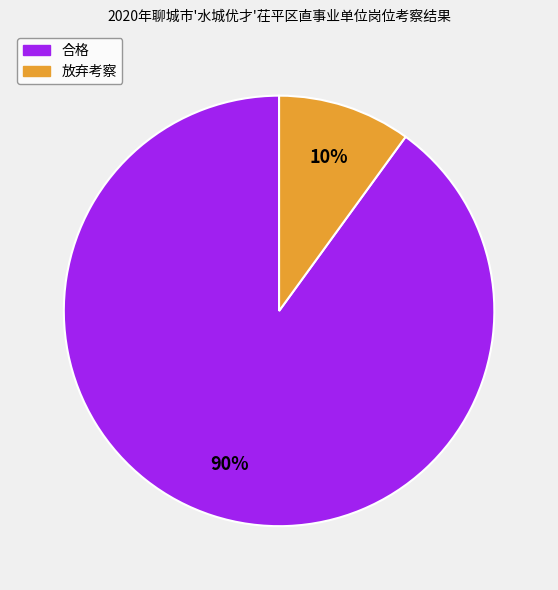

To the nearest percent, what percentage of the pie is 放弃考察?

10%